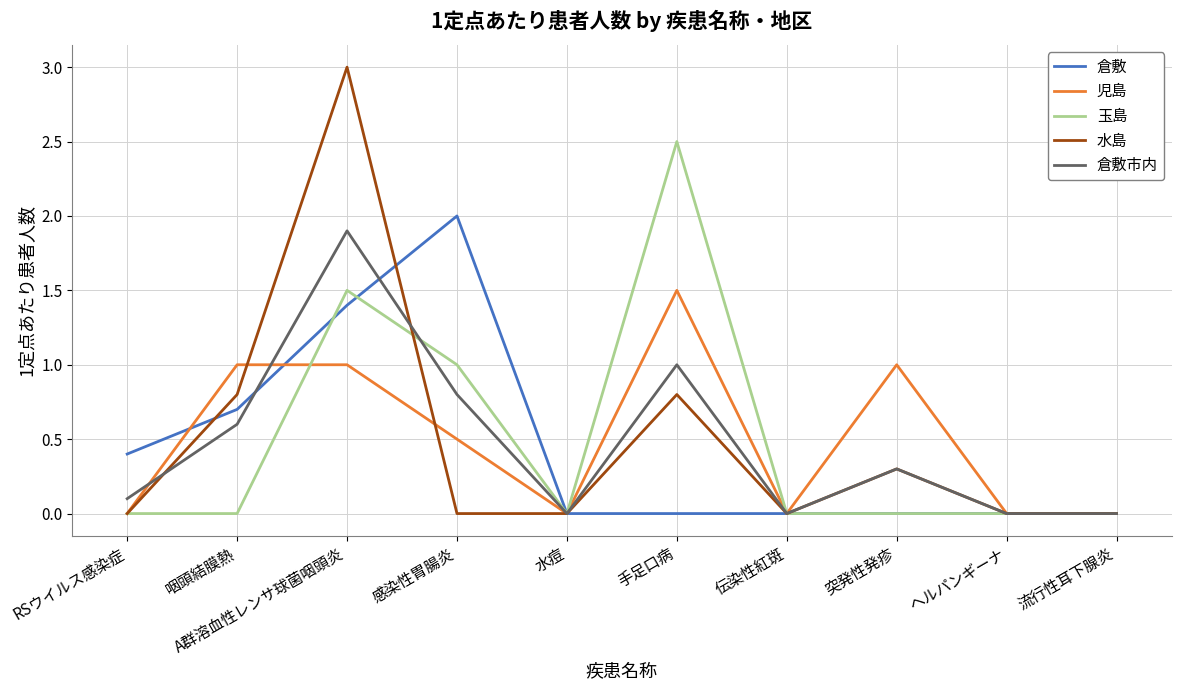

Is it true that 倉敷市内 equals 0.0 at ヘルパンギーナ?

True